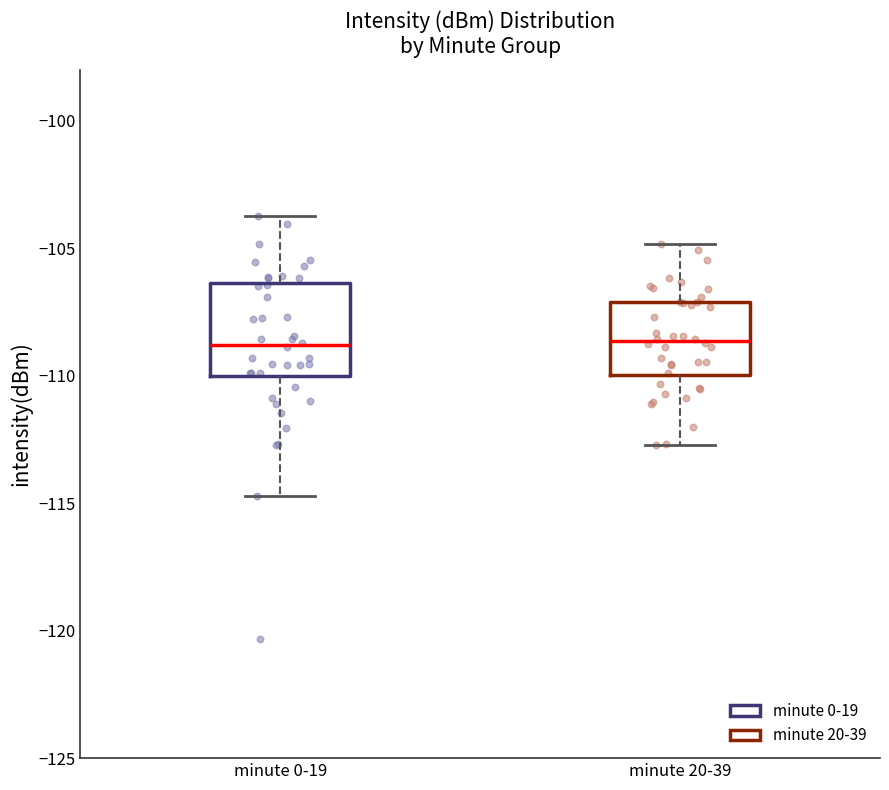

Which box is the tallest, from its lower edge to its upper edge?

minute 0-19